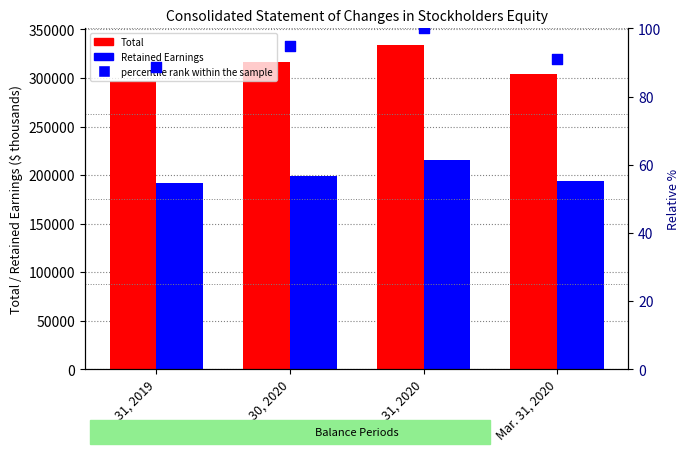

What is the total value across all series at Dec. 31, 2020?

549503.0